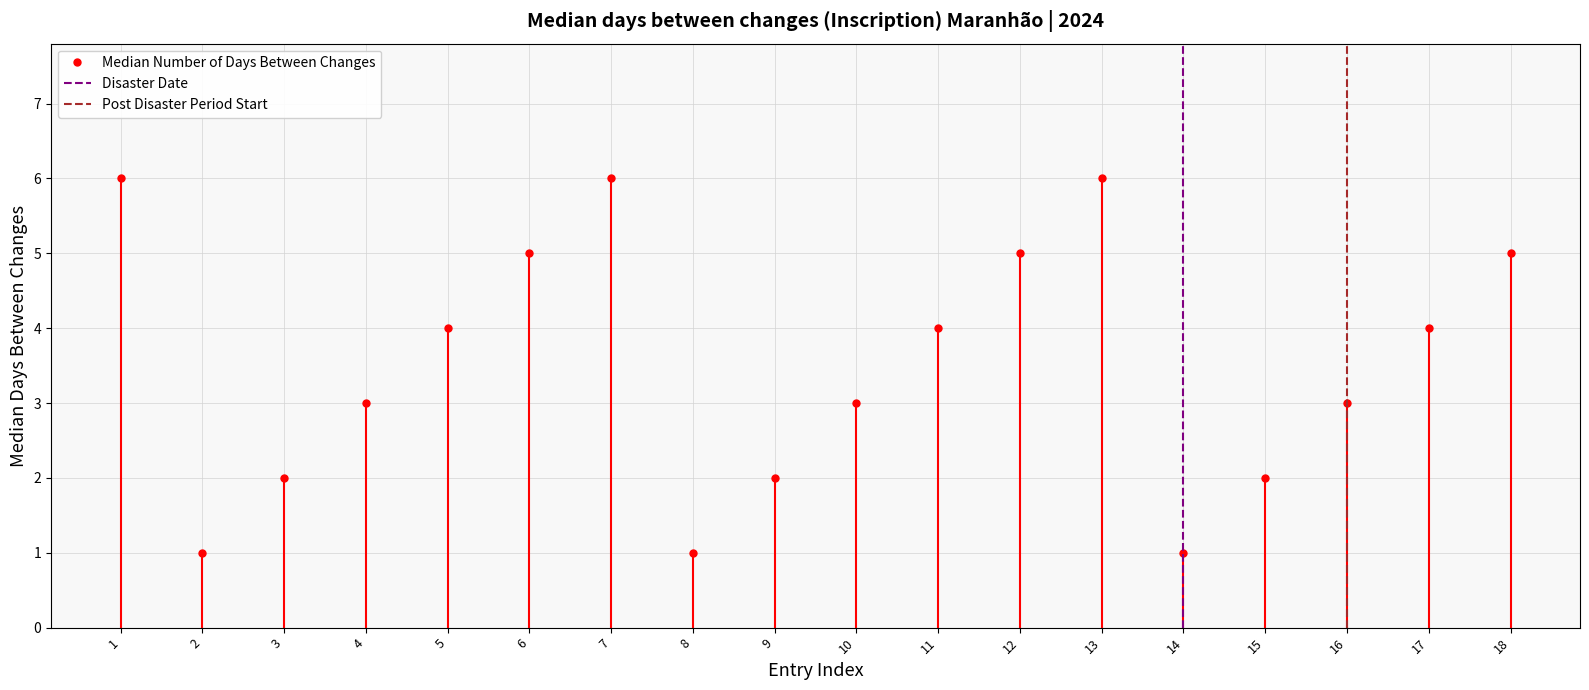

Count the values in the range 2 to 5.

12